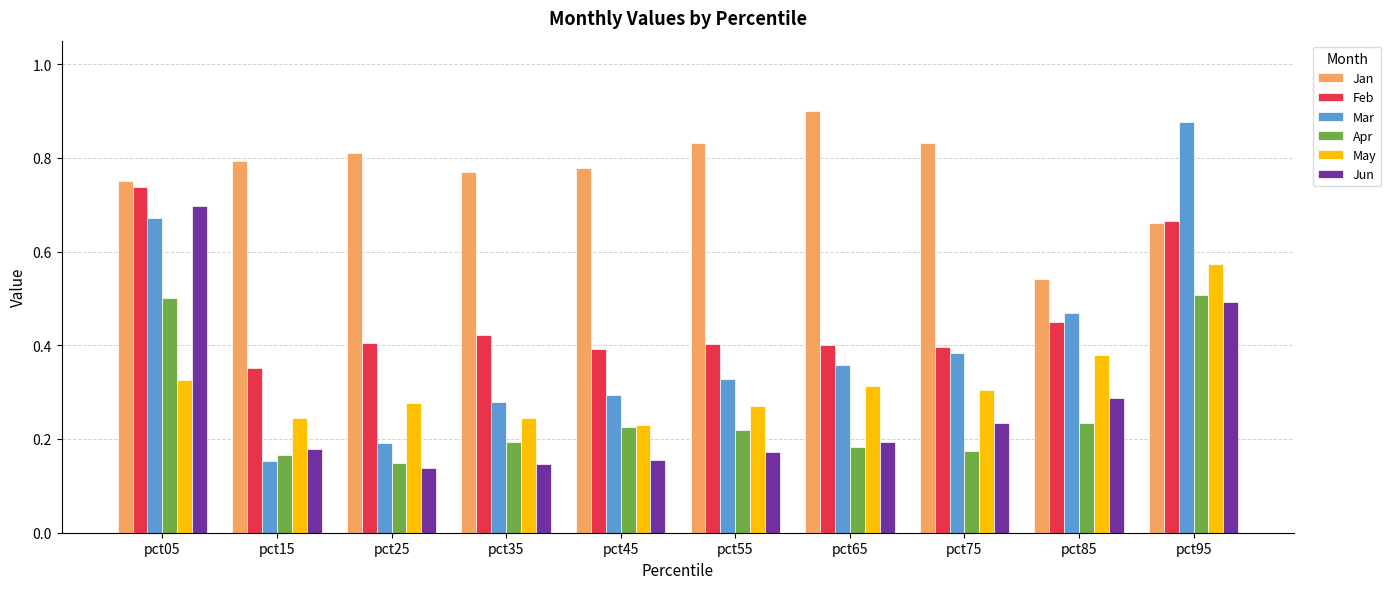

Which series changed the most between pct05 and pct95?

May